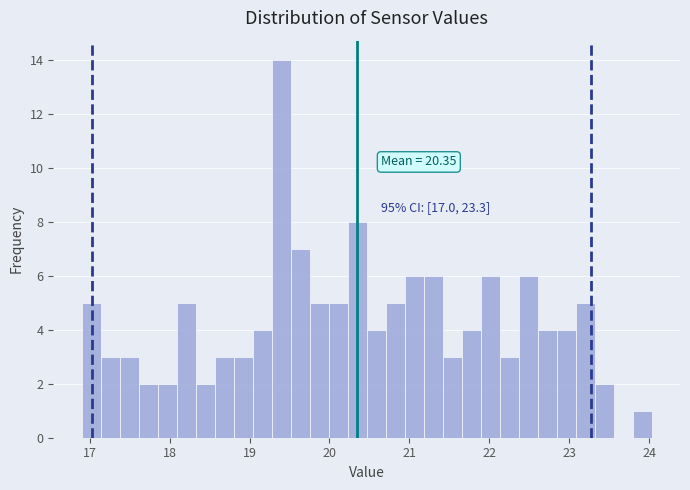

Read against the x-axis, roughly where is the centre of the tallest bar?

19.4